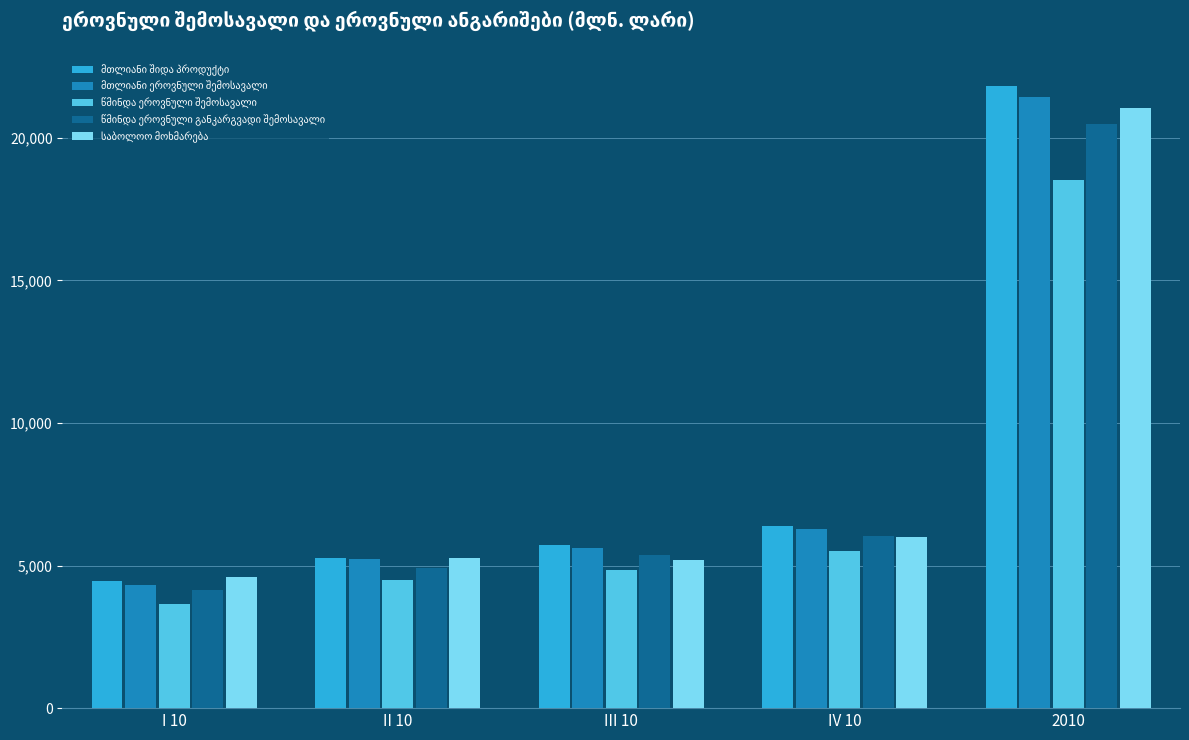

What is the total value across all series at III 10?

26756.7